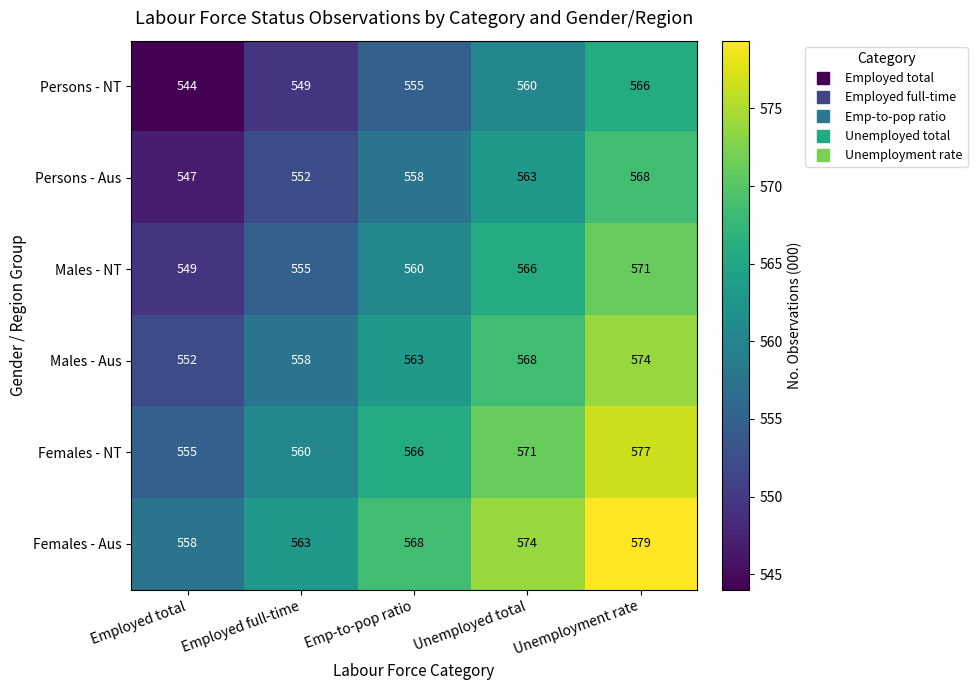

What is the smallest value displayed?

544